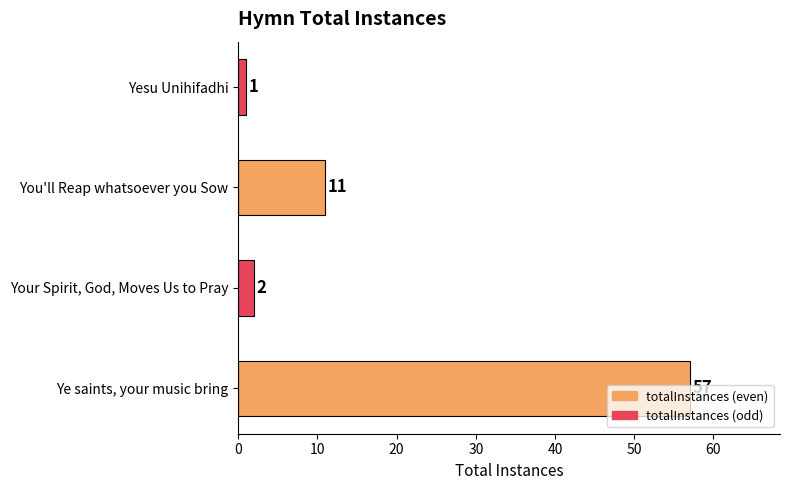

Where is the data nearest to the value 29?

You'll Reap whatsoever you Sow